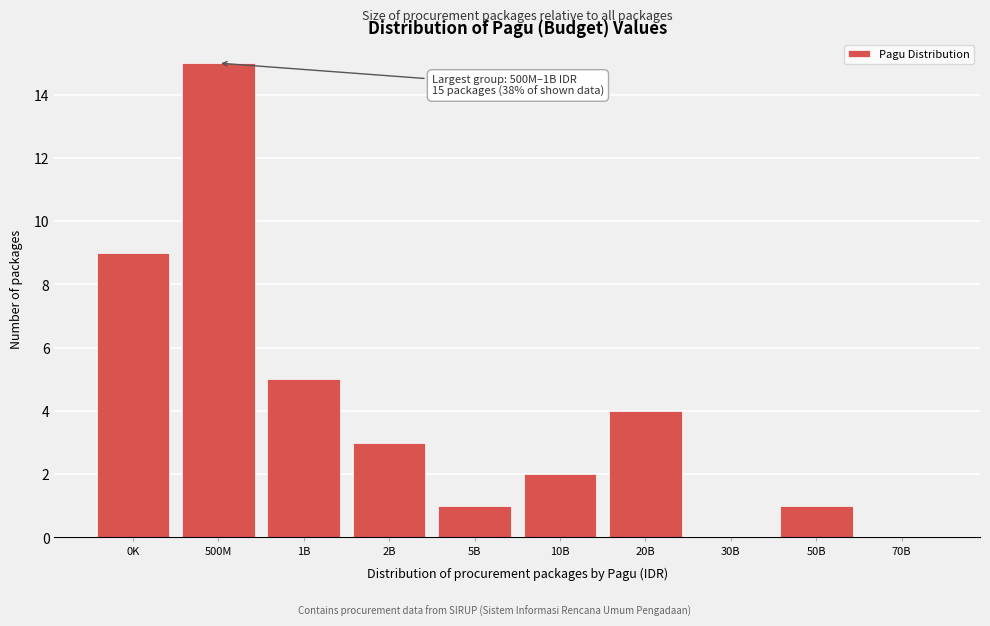

Reading left to right, transcribe all the data shown in this chart.

0K=9	500M=15	1B=5	2B=3	5B=1	10B=2	20B=4	30B=0	50B=1	70B=0